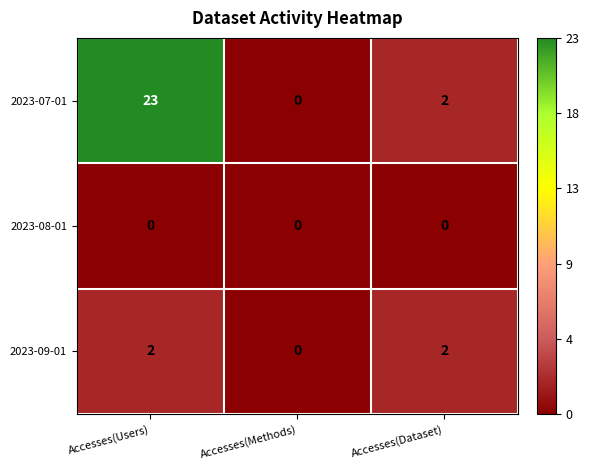

Reading left to right, extract all data points from this chart.

2023-07-01: Accesses(Users)=23	Accesses(Methods)=0	Accesses(Dataset)=2
2023-08-01: Accesses(Users)=0	Accesses(Methods)=0	Accesses(Dataset)=0
2023-09-01: Accesses(Users)=2	Accesses(Methods)=0	Accesses(Dataset)=2